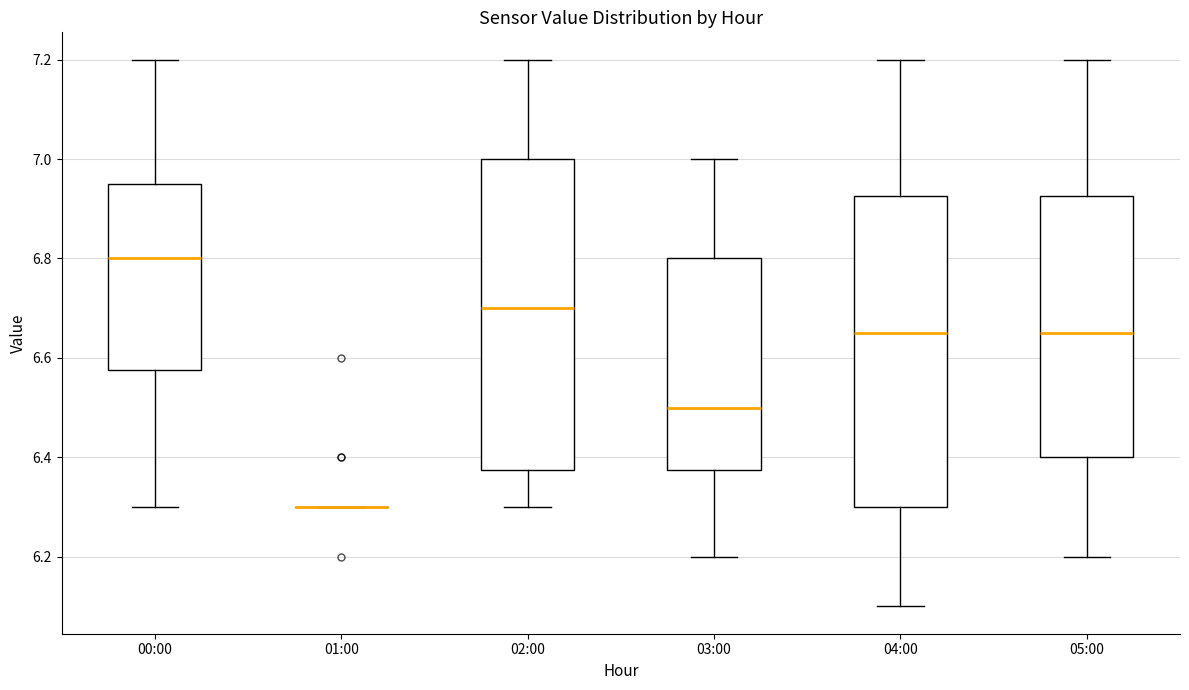

Where is the upper edge of the box for 02:00 on the y-axis? The values are not printed on the chart, so give them approximately, as read against the axis.

7.00